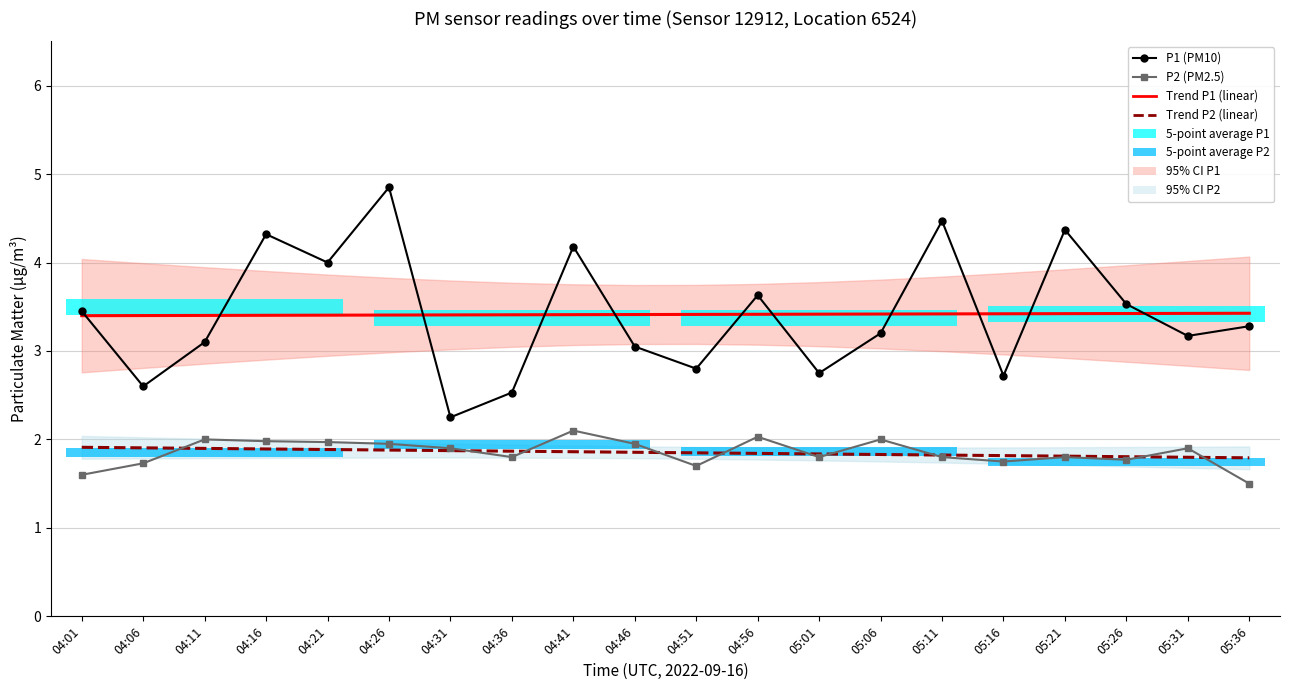

What is the difference between the maximum and minimum values in the P1 (PM10) series?

2.6